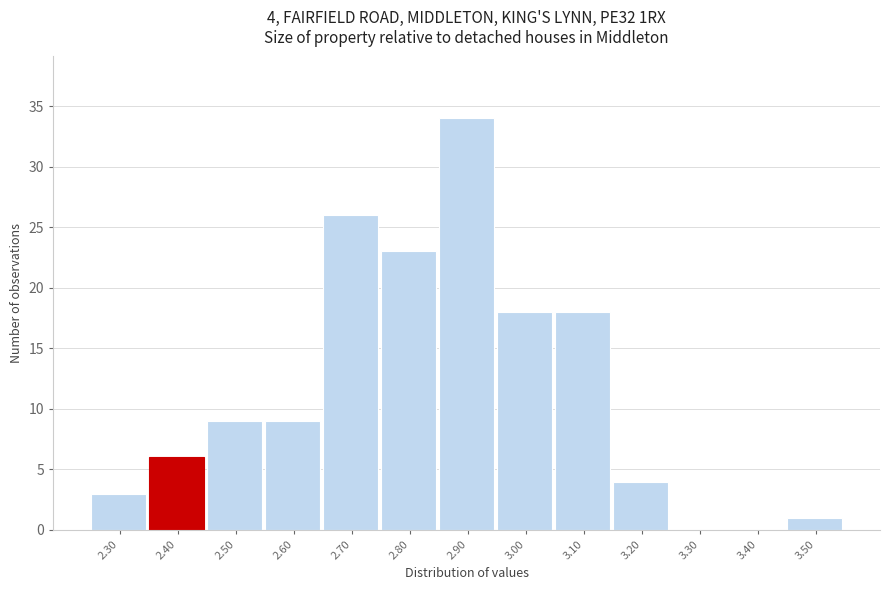

Reading left to right, extract all data points from this chart.

2.30=3	2.40=6	2.50=9	2.60=9	2.70=26	2.80=23	2.90=34	3.00=18	3.10=18	3.20=4	3.30=0	3.40=0	3.50=1